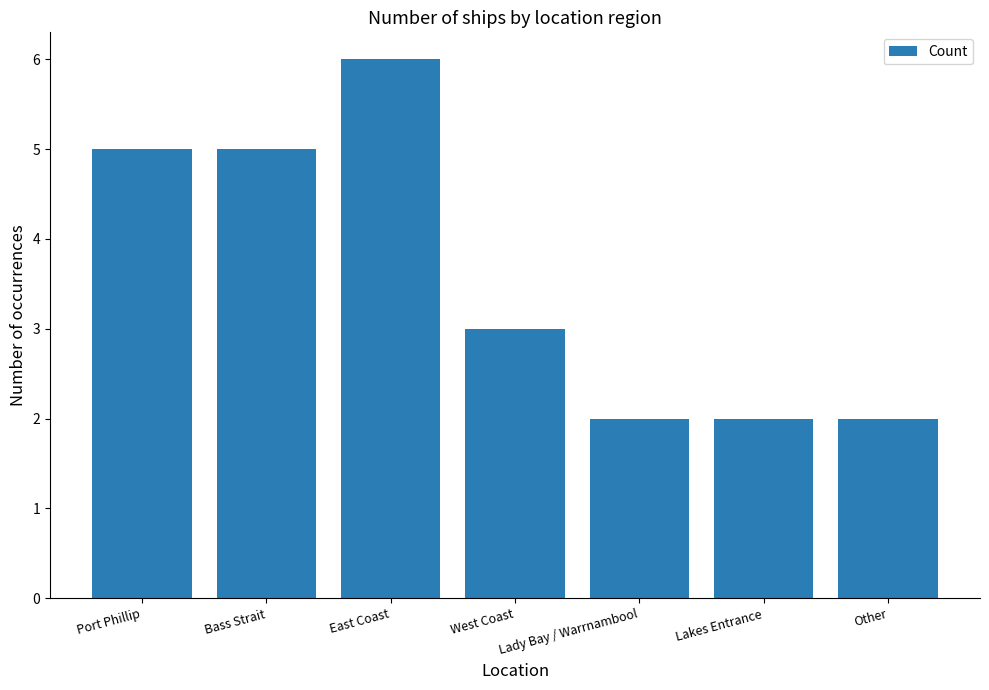

What is the label of the 5th bar from the right?

East Coast